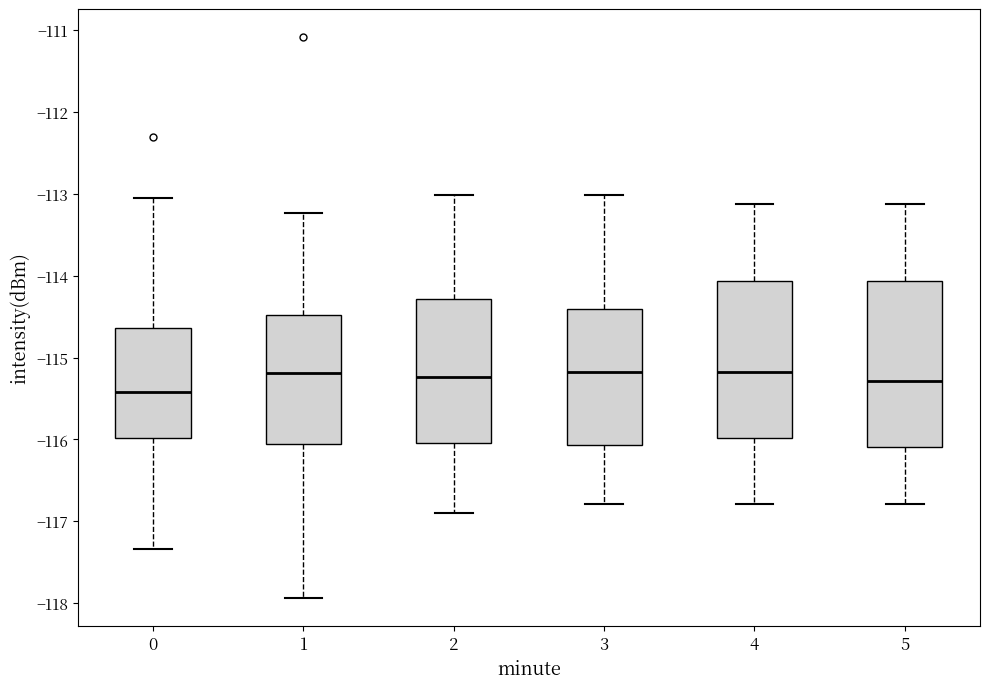

Reading left to right, transcribe this box plot: for each box, give where its median line is, the range the box spans, and where its two whiskers end, as read against the y-axis. The values are not printed on the chart, so give them approximately, as read against the axis.

0: median -115.4, box -116.0 to -114.6, whiskers -117.3 to -113.1
1: median -115.2, box -116.1 to -114.5, whiskers -117.9 to -113.2
2: median -115.2, box -116.0 to -114.3, whiskers -116.9 to -113.0
3: median -115.2, box -116.1 to -114.4, whiskers -116.8 to -113.0
4: median -115.2, box -116.0 to -114.1, whiskers -116.8 to -113.1
5: median -115.3, box -116.1 to -114.1, whiskers -116.8 to -113.1